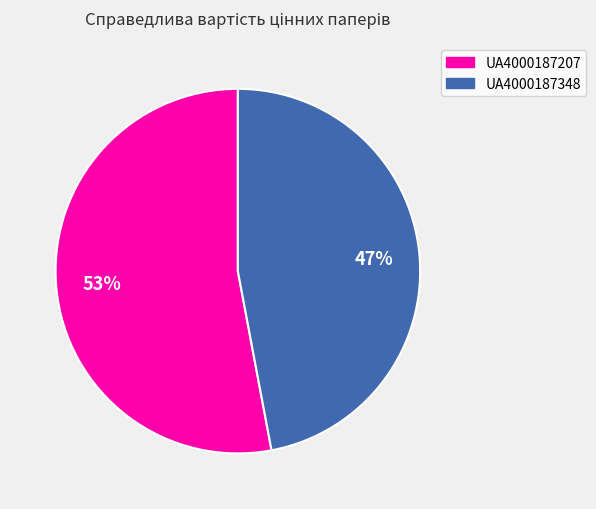

To the nearest percent, what percentage of the pie is UA4000187207?

53%